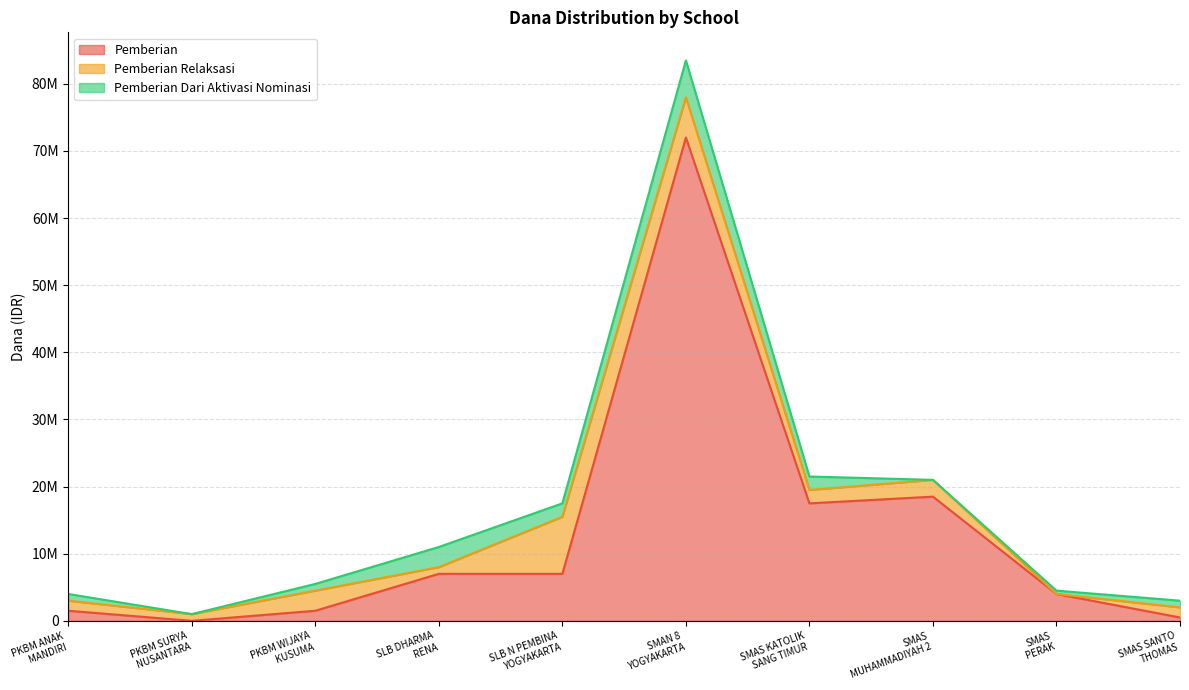

True or false: Siswa Pemberian Aktivasi has more than 1 points higher than both neighbors.

True